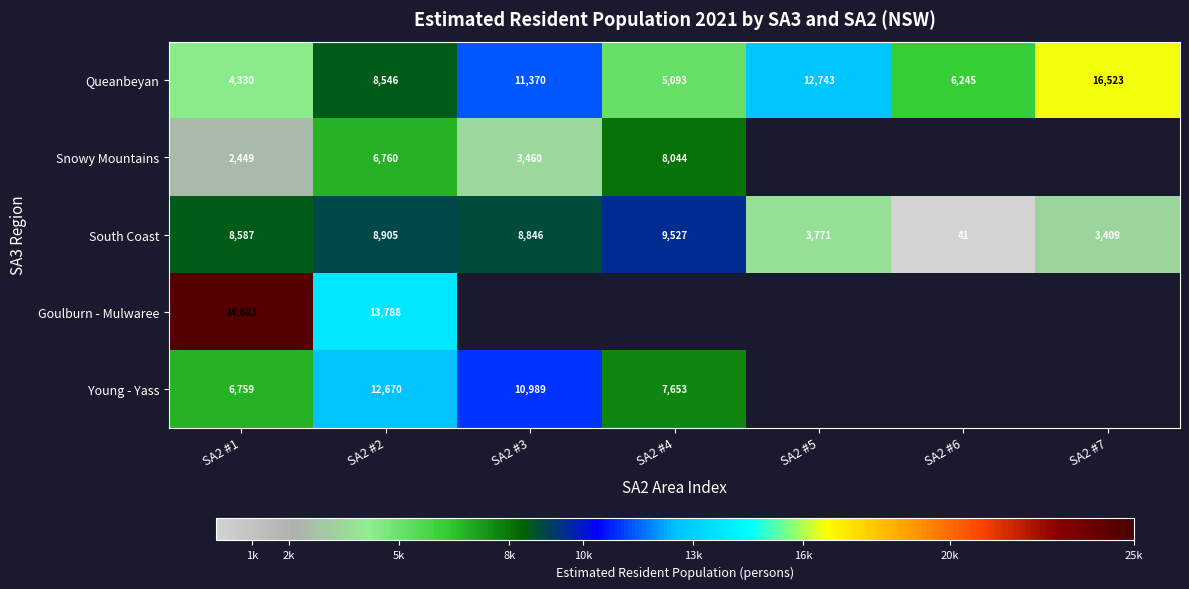

What is the difference between the maximum and second lowest values in the Queanbeyan series?

11430